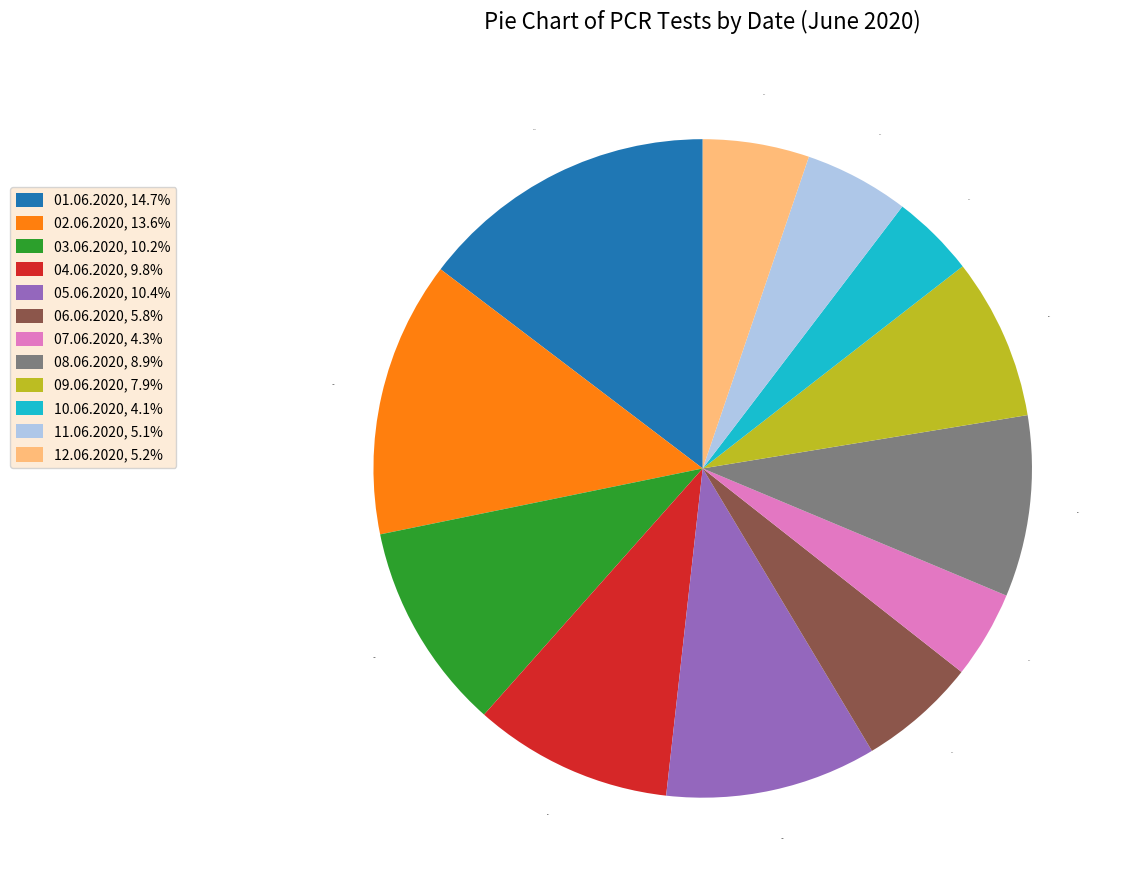

Is it true that 06.06.2020 is 6% of the pie?

True